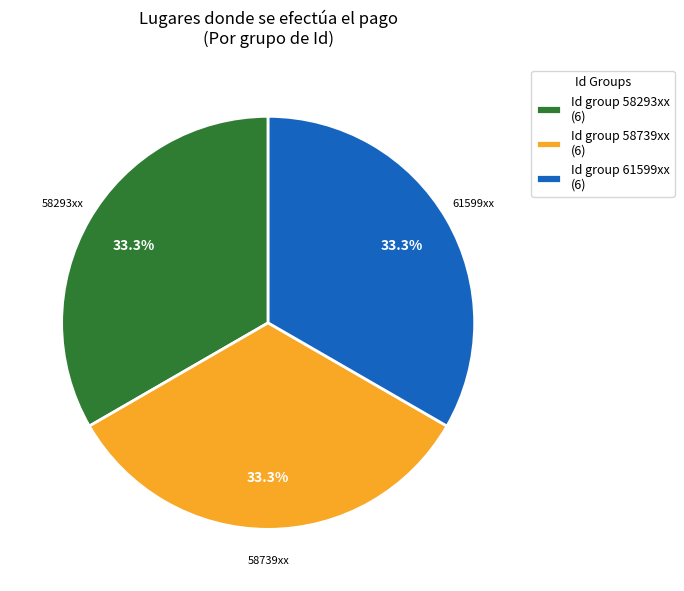

What percentage do Id group 58293xx (6) and Id group 61599xx (6) together represent?

66.7%